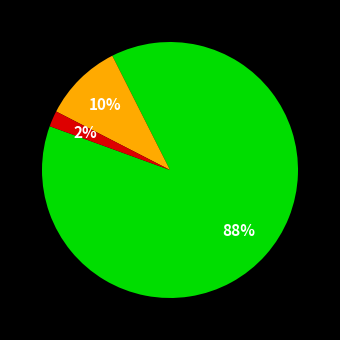

To the nearest percent, what is the average slice percentage?

33%